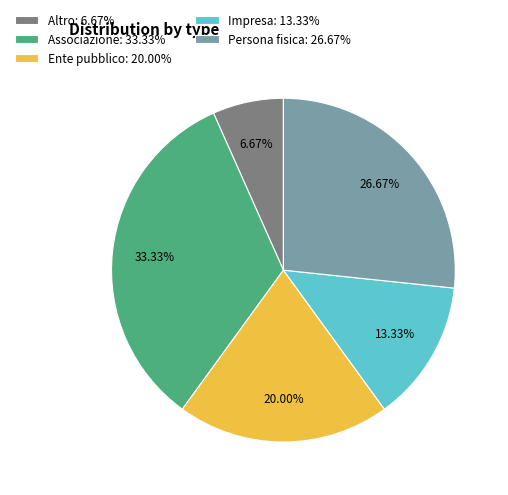

Does Ente pubblico account for over 50% of the chart?

No